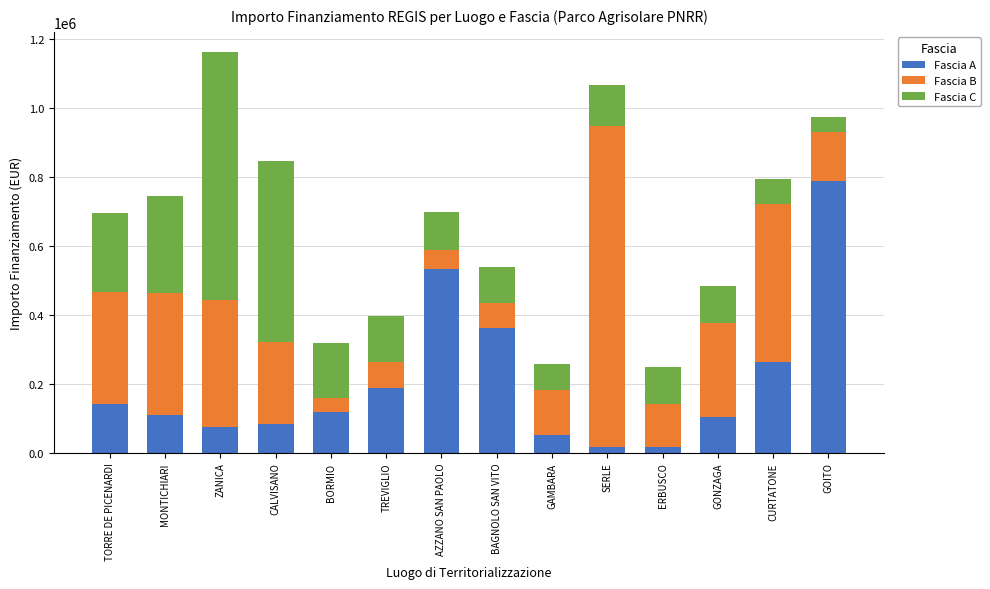

Does the chart contain any negative values?

No